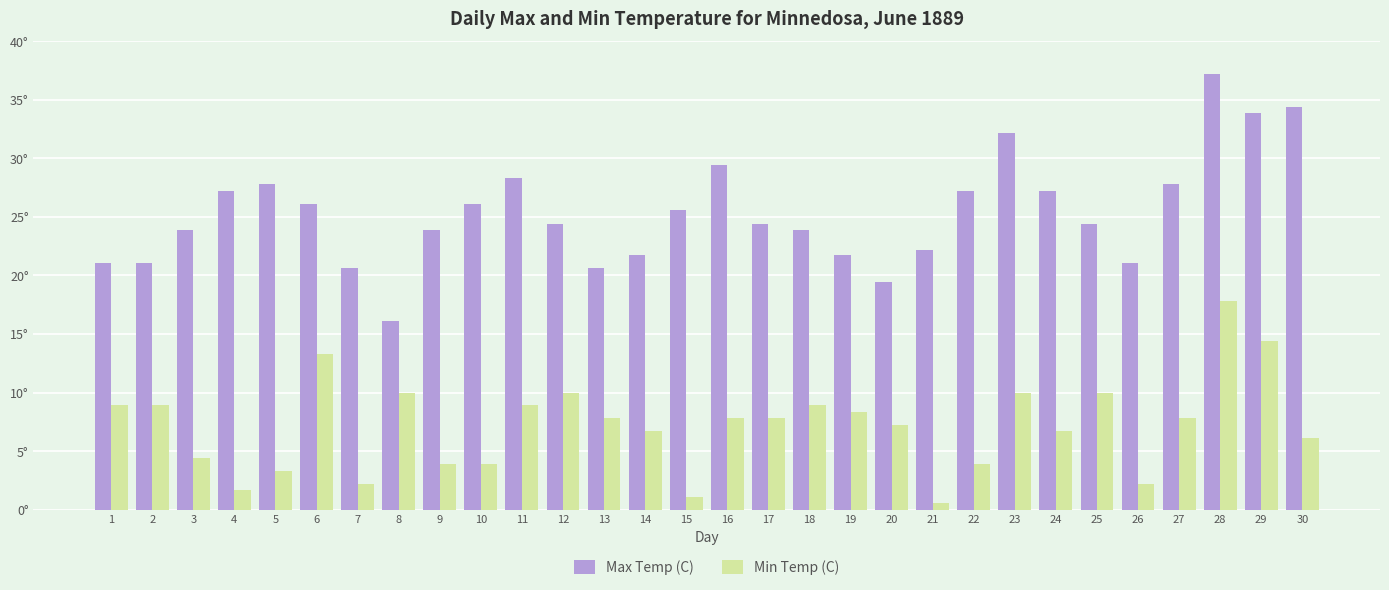

True or false: Max Temp (C) has a value of 44.4 at 11.

False